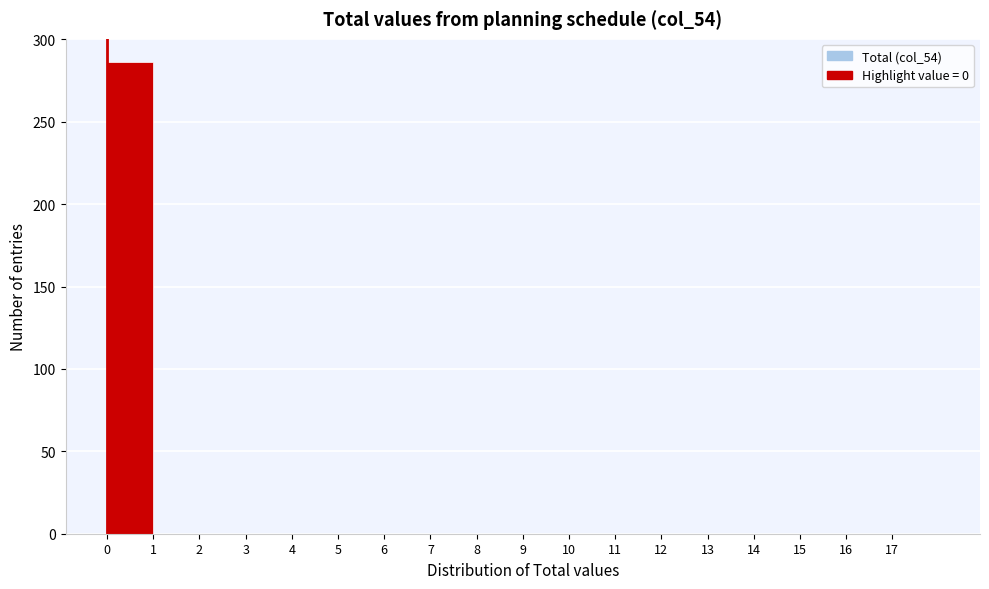

What is the height of the bar covering 0 to 1 on the x-axis? The values are not printed on the chart, so give them approximately, as read against the axis.

285